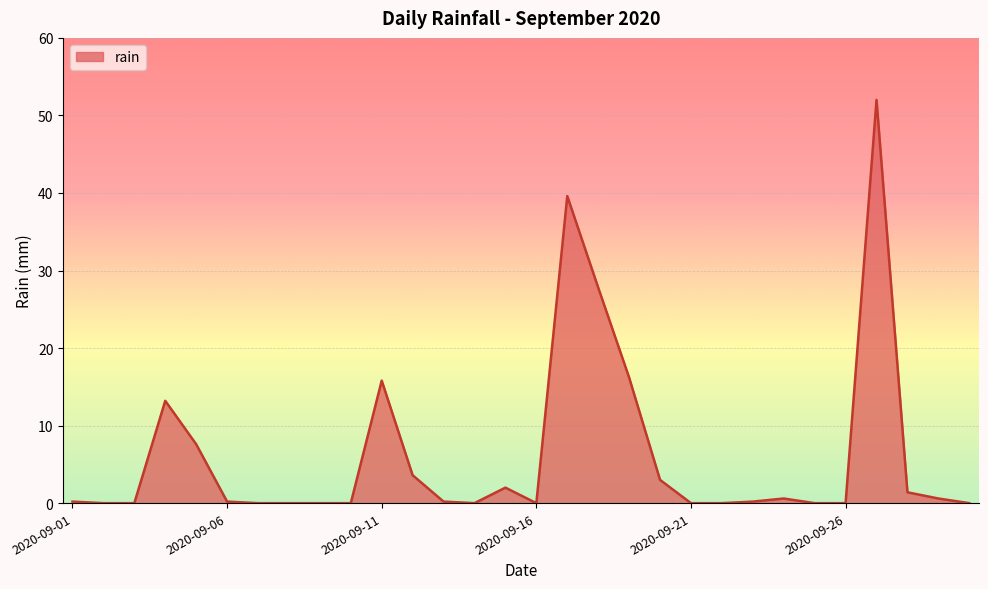

What is the greatest value displayed?

52.0